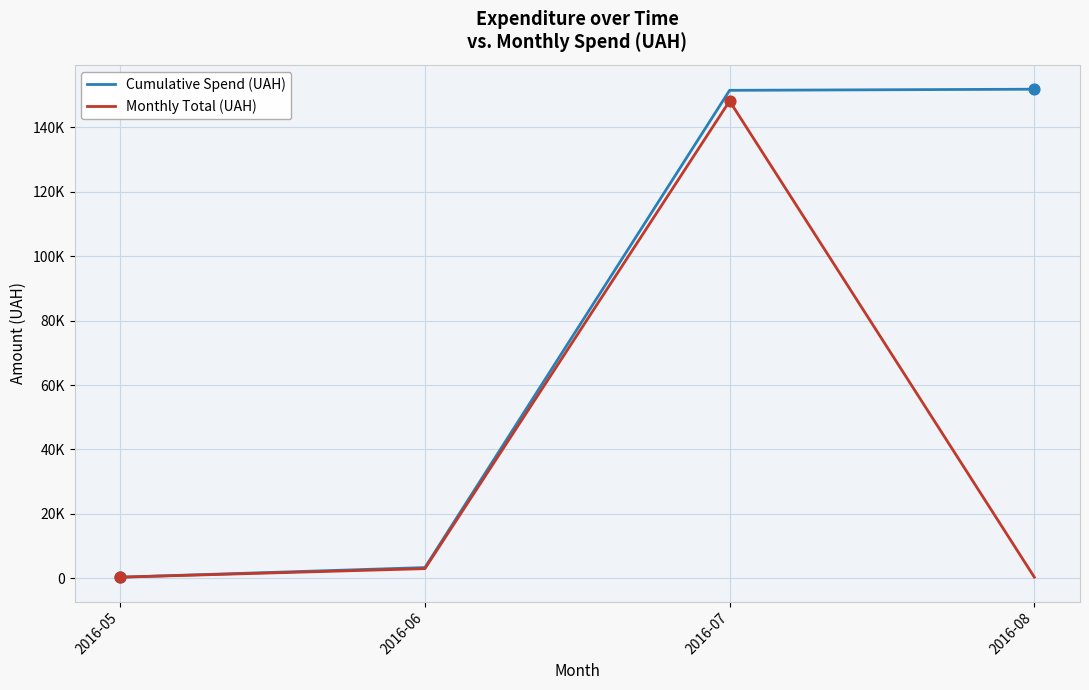

Is the value of Monthly Total (UAH) at 2016-05 greater than the value of Cumulative Spend (UAH) at 2016-07?

No